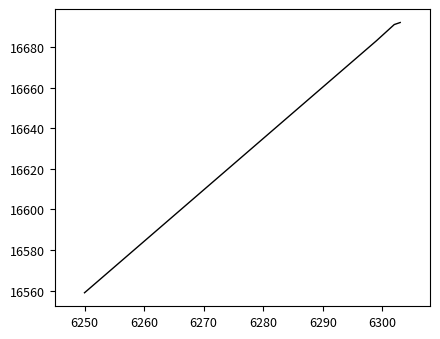

What is the difference between the maximum and minimum values?

133